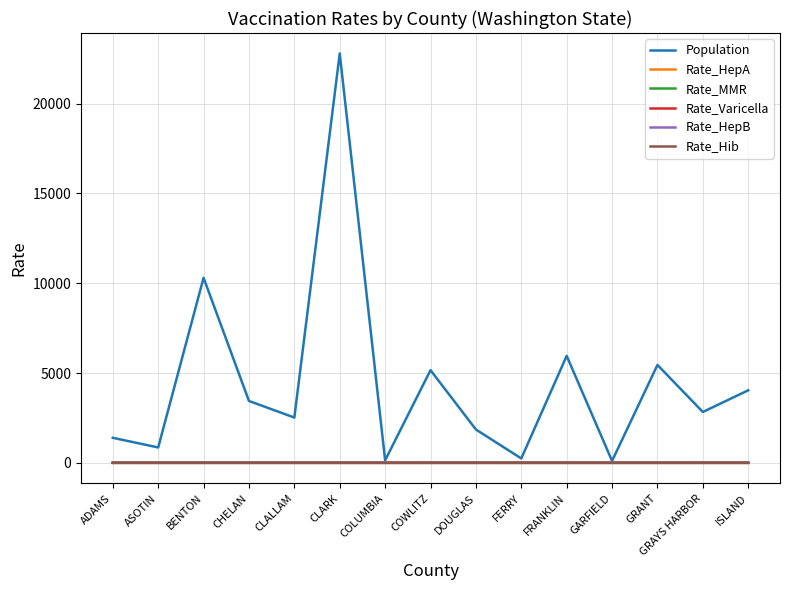

What is the greatest value displayed?

22790.0